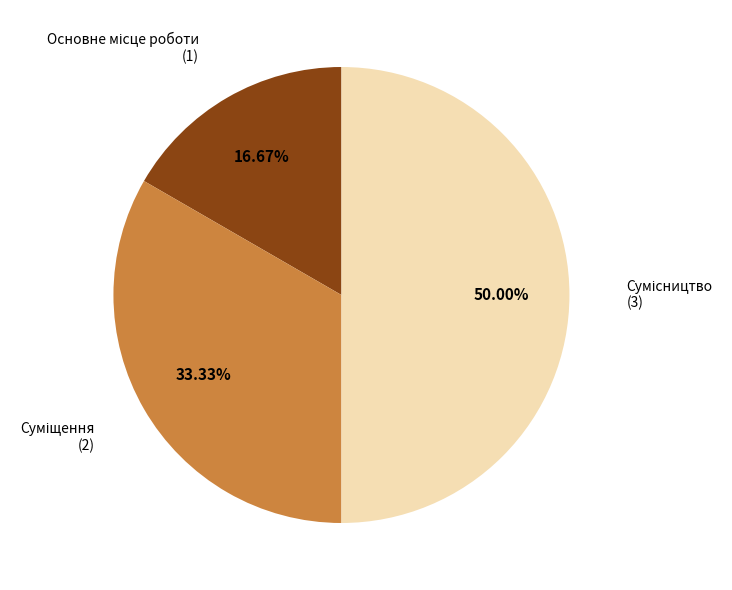

How many slices are in this pie chart?

3